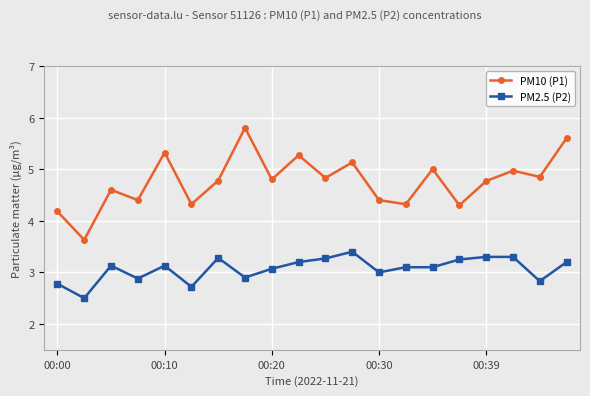

True or false: PM10 (P1) has more than 1 interior local peaks.

True